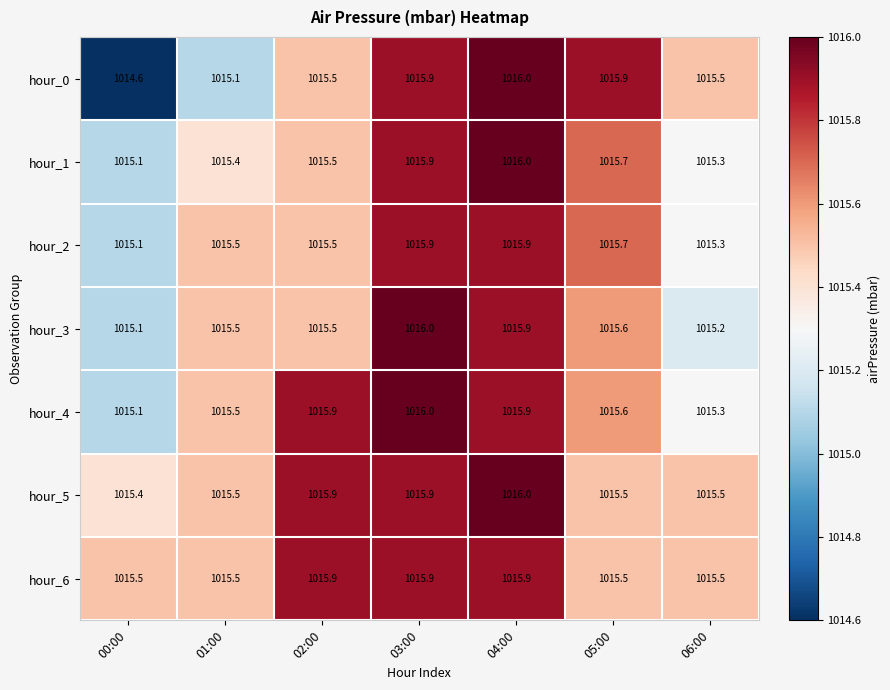

What is the smallest value displayed?

1014.6